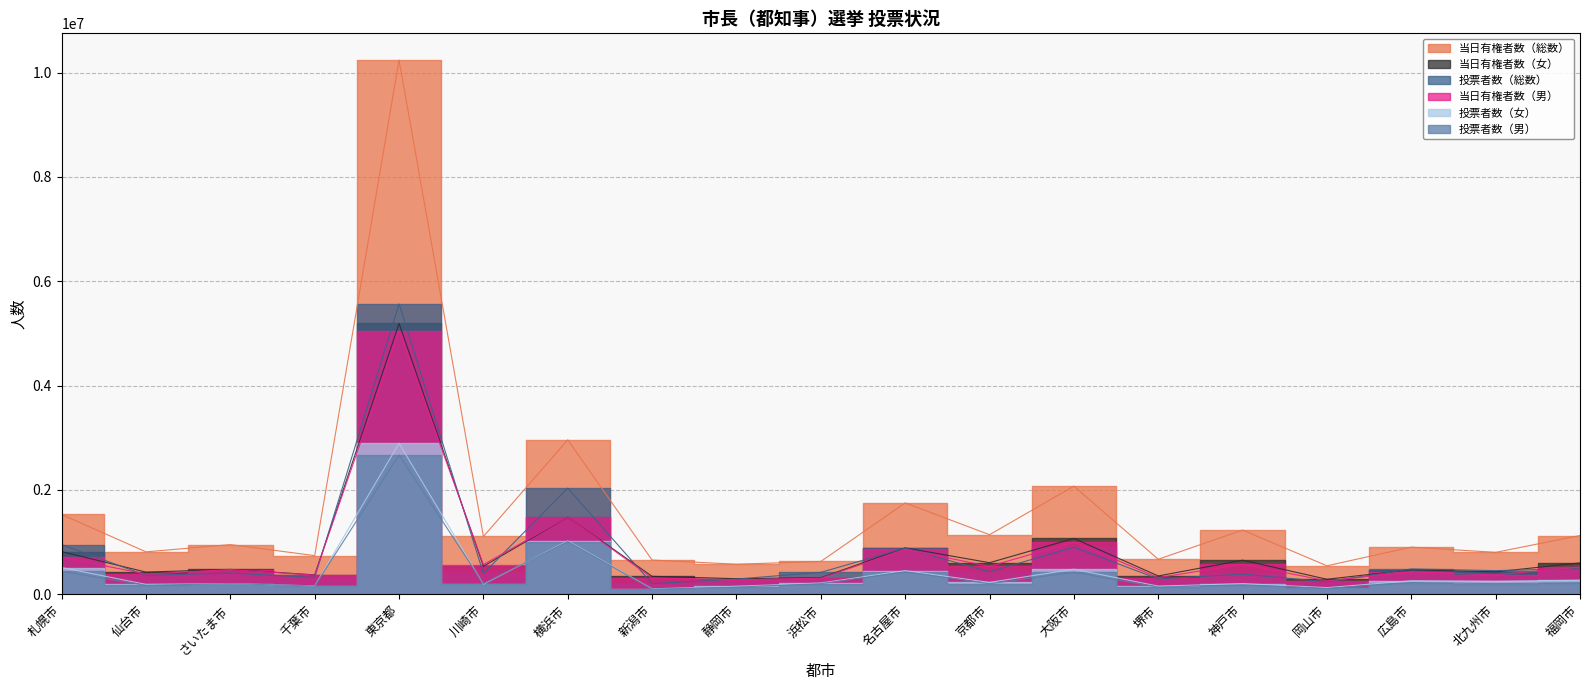

Which series has the largest total across all categories?

当日有権者数（総数）